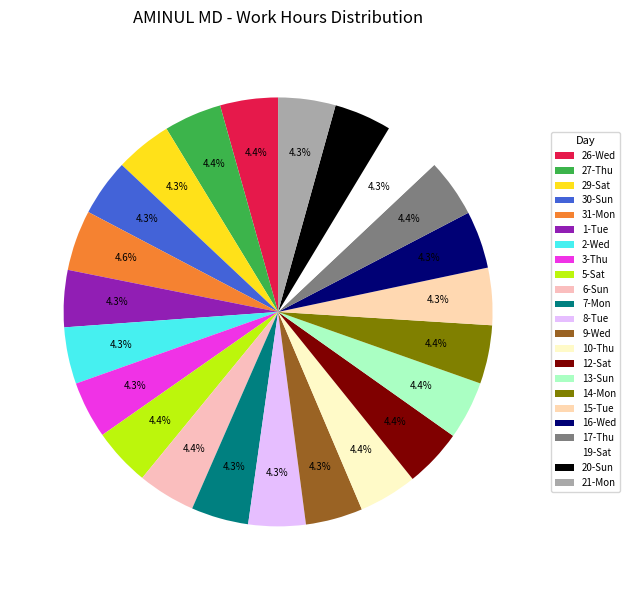

Count the number of slices in the pie.

23